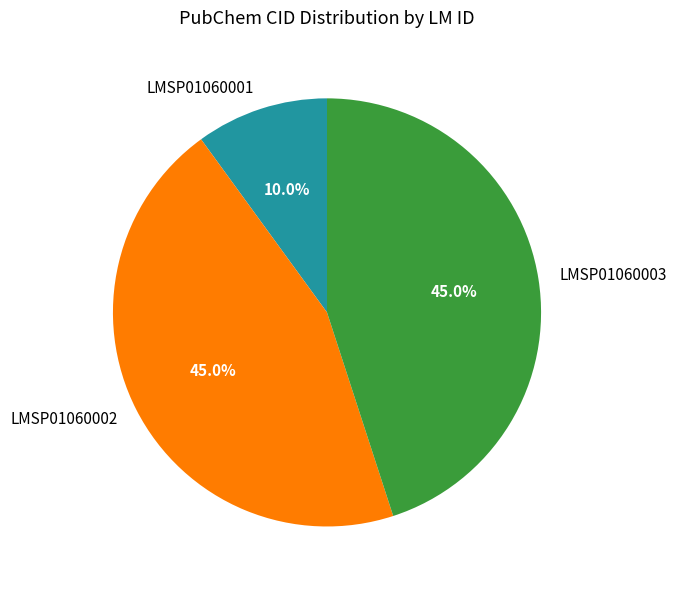

Is the sum of LMSP01060002 and LMSP01060001 greater than half?

Yes